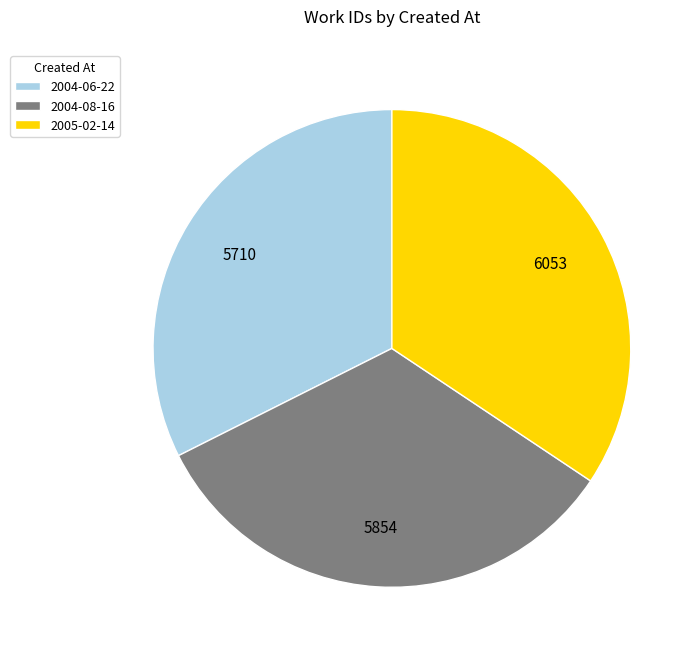

How many slices are in this pie chart?

3